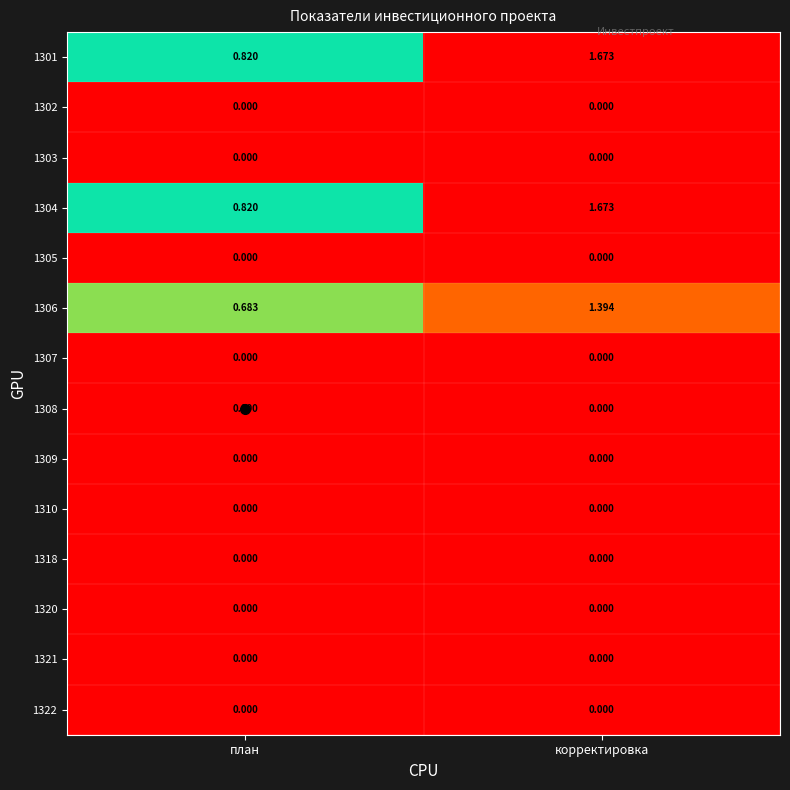

At which label is 1304 closest to 1?

план